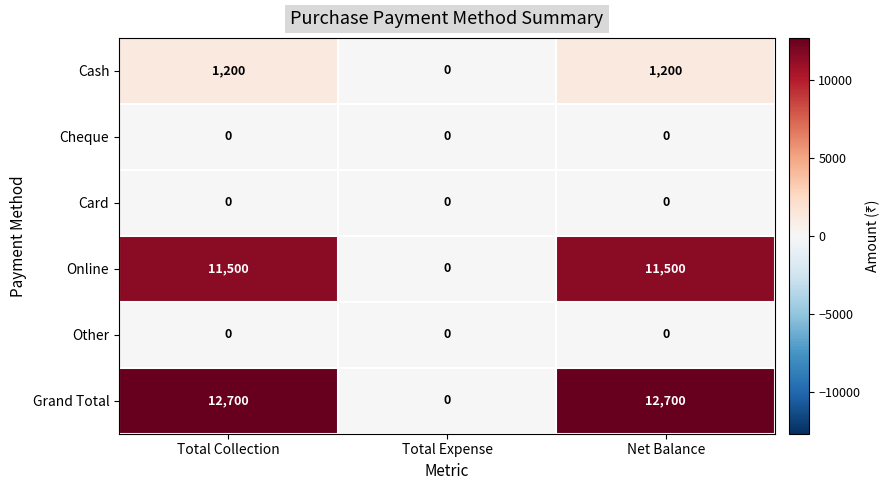

Reading right to left, extract all data points from this chart.

Cash: Net Balance=1200	Total Expense=0	Total Collection=1200
Cheque: Net Balance=0	Total Expense=0	Total Collection=0
Card: Net Balance=0	Total Expense=0	Total Collection=0
Online: Net Balance=11500	Total Expense=0	Total Collection=11500
Other: Net Balance=0	Total Expense=0	Total Collection=0
Grand Total: Net Balance=12700	Total Expense=0	Total Collection=12700